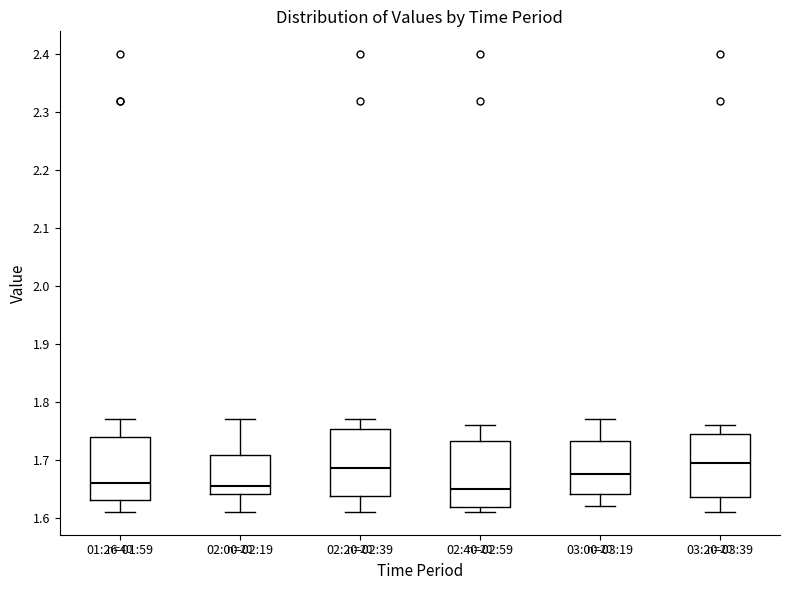

Reading left to right, transcribe this box plot: for each box, give where its median line is, the range the box spans, and where its two whiskers end, as read against the y-axis. The values are not printed on the chart, so give them approximately, as read against the axis.

01:26-01:59: median 1.66, box 1.63 to 1.74, whiskers 1.61 to 1.77
02:00-02:19: median 1.66, box 1.64 to 1.71, whiskers 1.61 to 1.77
02:20-02:39: median 1.69, box 1.64 to 1.75, whiskers 1.61 to 1.77
02:40-02:59: median 1.65, box 1.62 to 1.73, whiskers 1.61 to 1.76
03:00-03:19: median 1.68, box 1.64 to 1.73, whiskers 1.62 to 1.77
03:20-03:39: median 1.70, box 1.64 to 1.75, whiskers 1.61 to 1.76